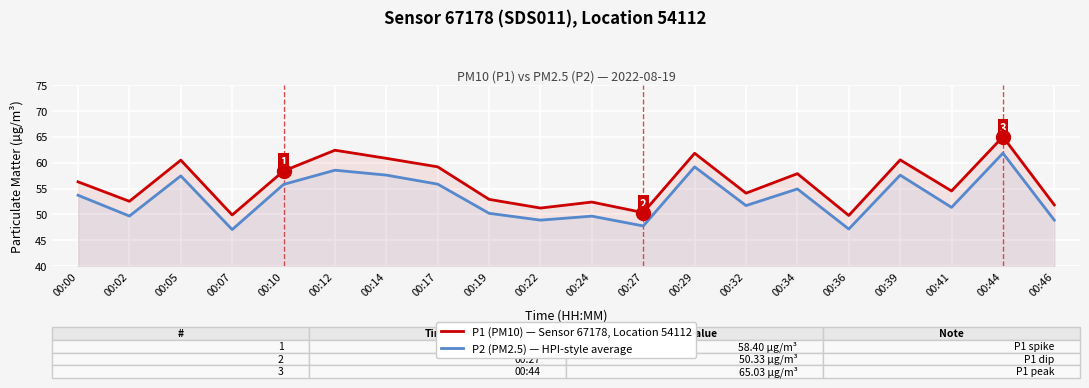

What is the spread (max minus min) of values at 00:10?

2.6